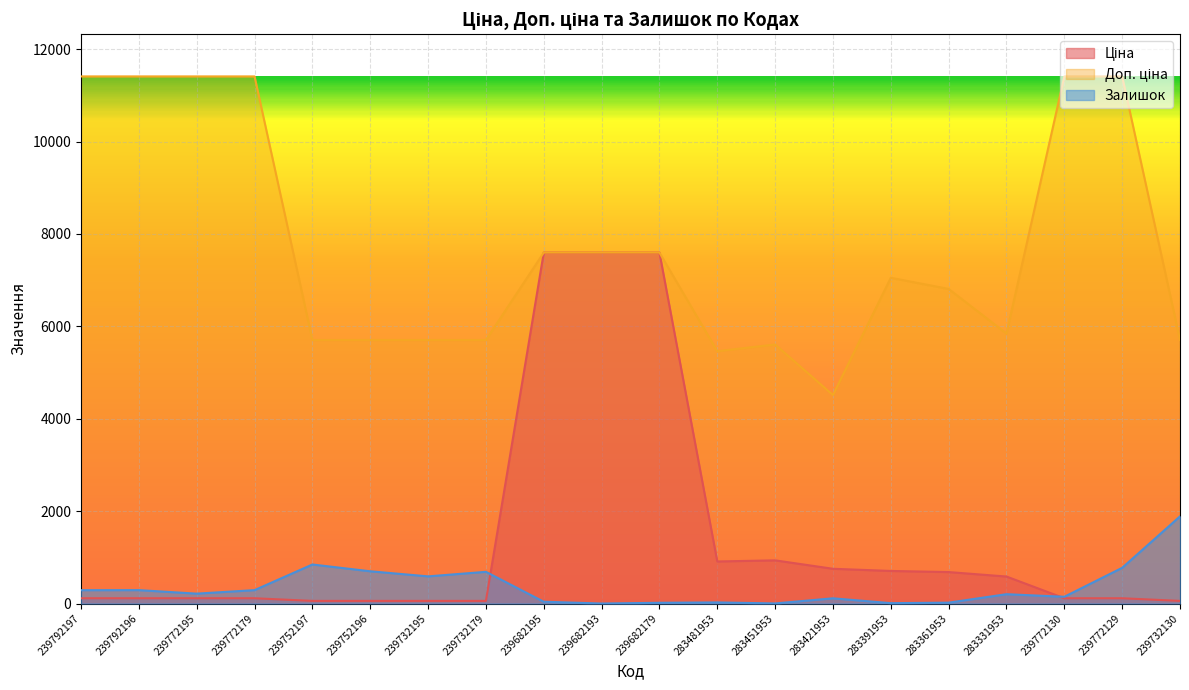

What is the sum of all Доп. ціна values?

155062.5